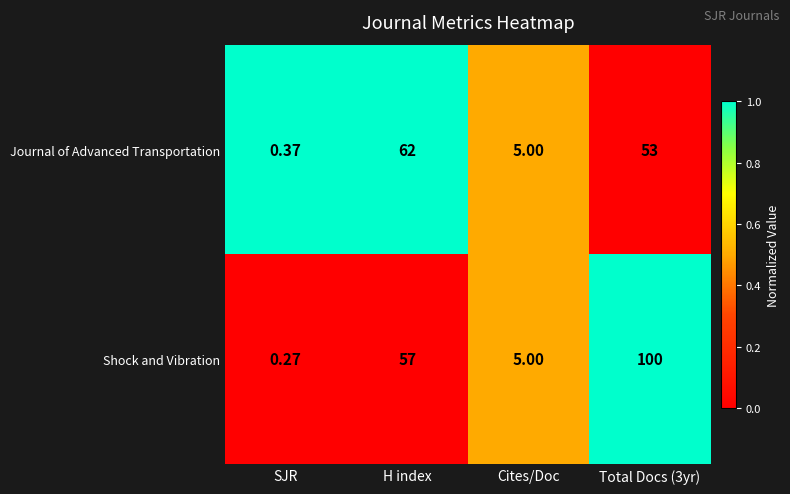

Which category has the lowest value in the Shock and Vibration series?

SJR